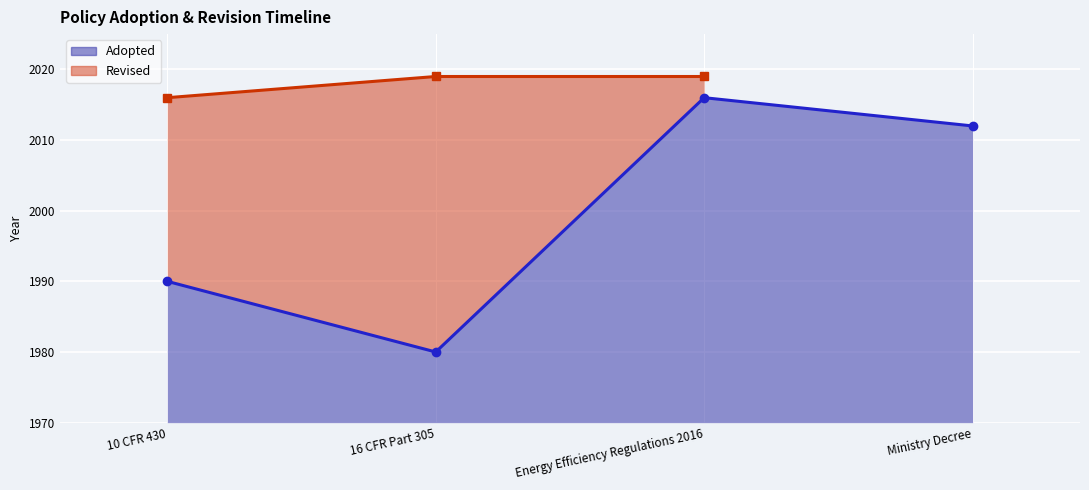

What is the value of the 1st point from the left?

1990